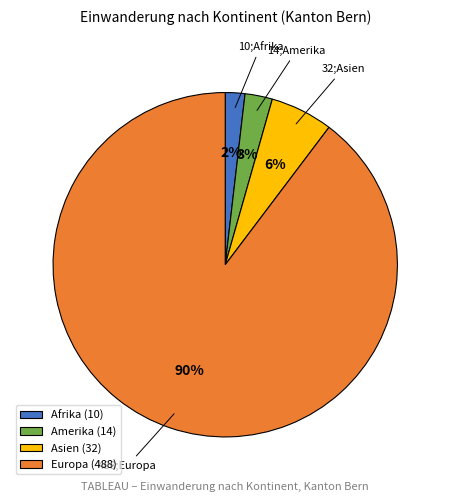

Which category has the smallest portion of the pie?

Afrika